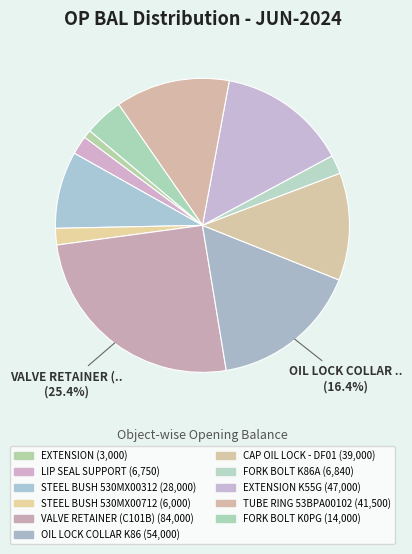

Which slice is the largest?

VALVE RETAINER (C101B)